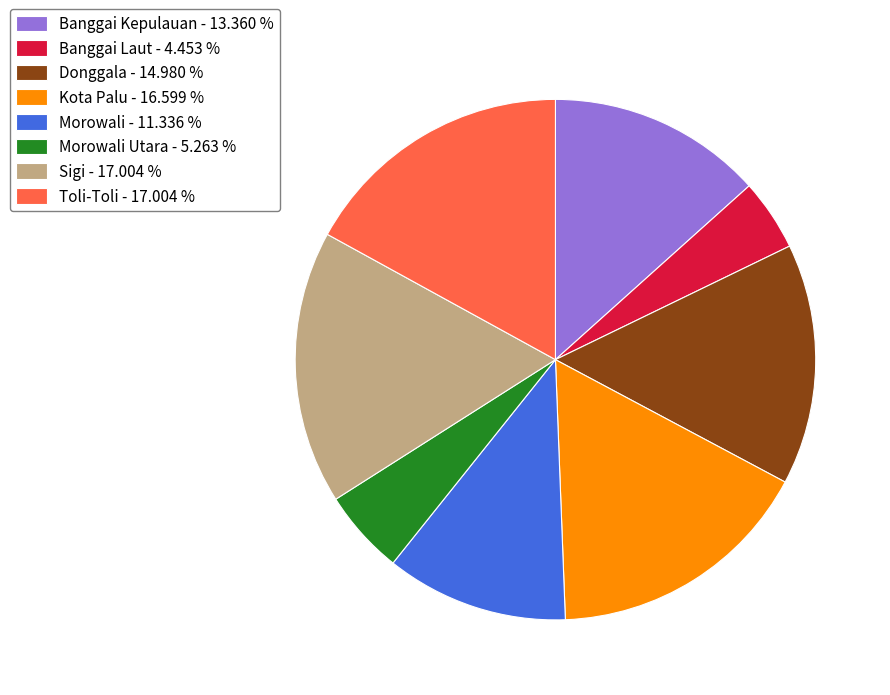

Approximately how many times larger is the value at Morowali - 11.336 % compared to Donggala - 14.980 %?

0.8